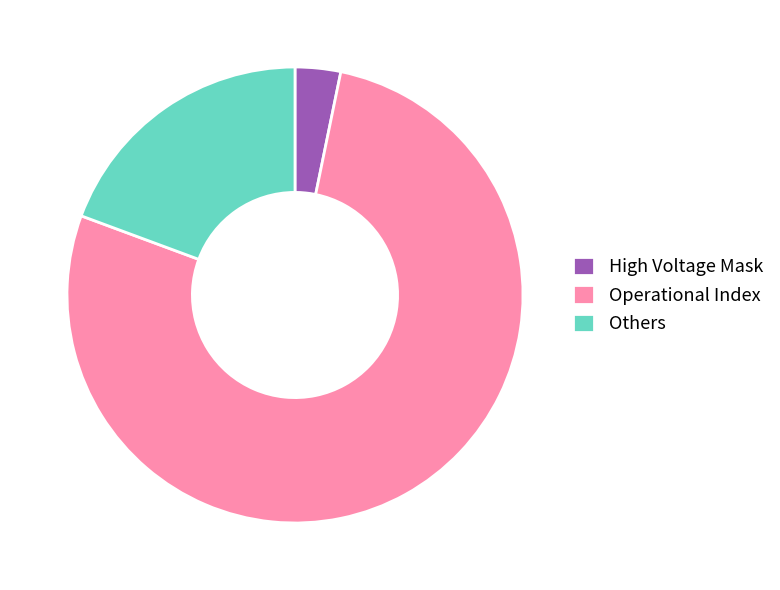

True or false: High Voltage Mask accounts for 16% of the total.

False